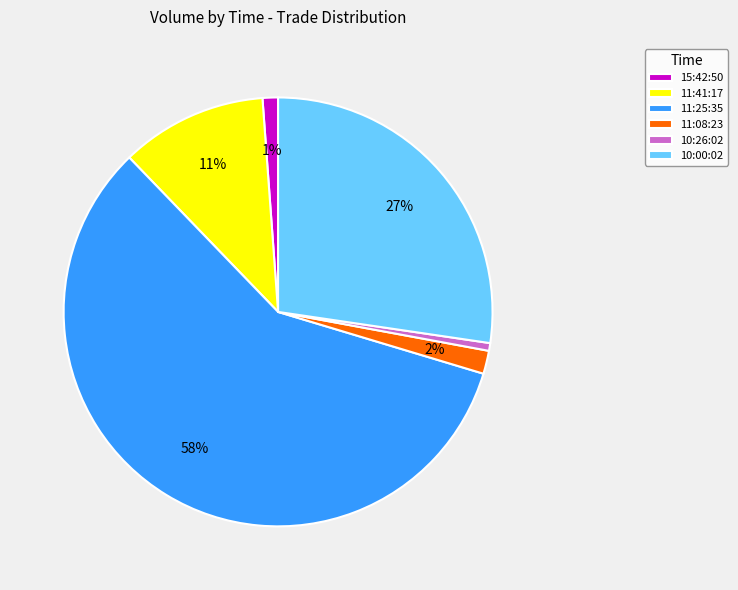

True or false: 10:26:02 accounts for 1% of the total.

True